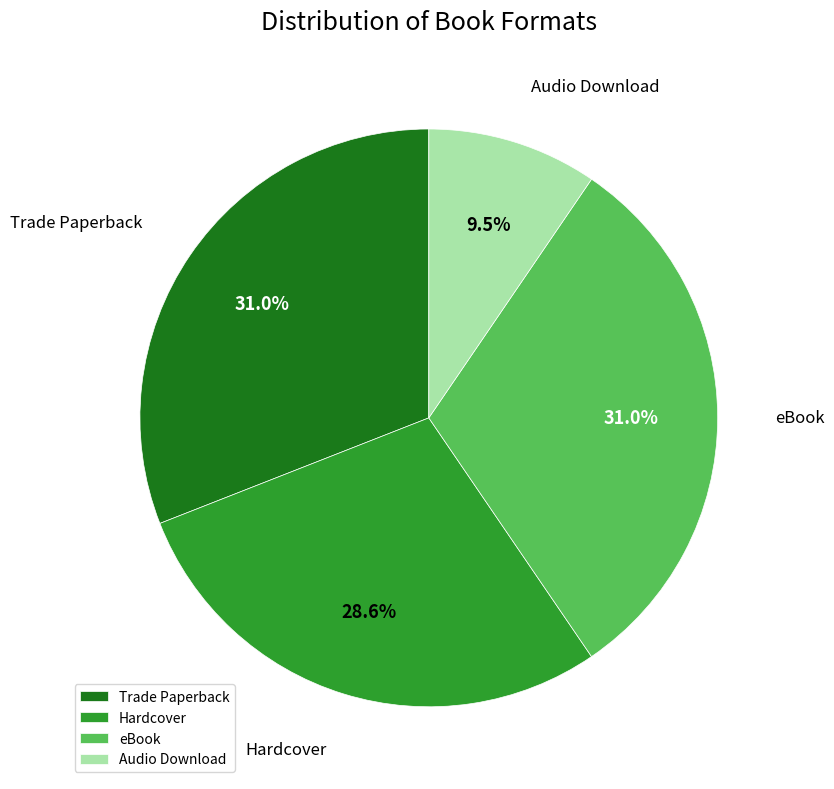

How much of the chart is everything except Trade Paperback?

69.0%